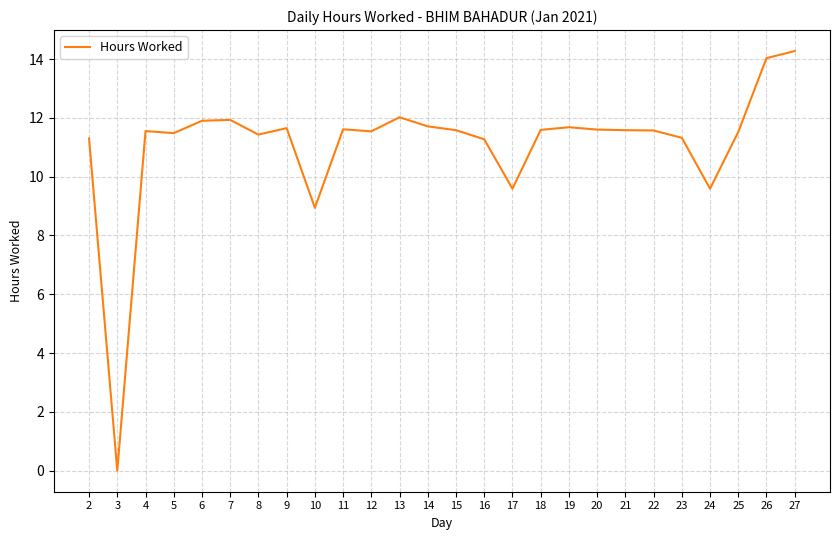

How many distinct data groups are displayed?

1